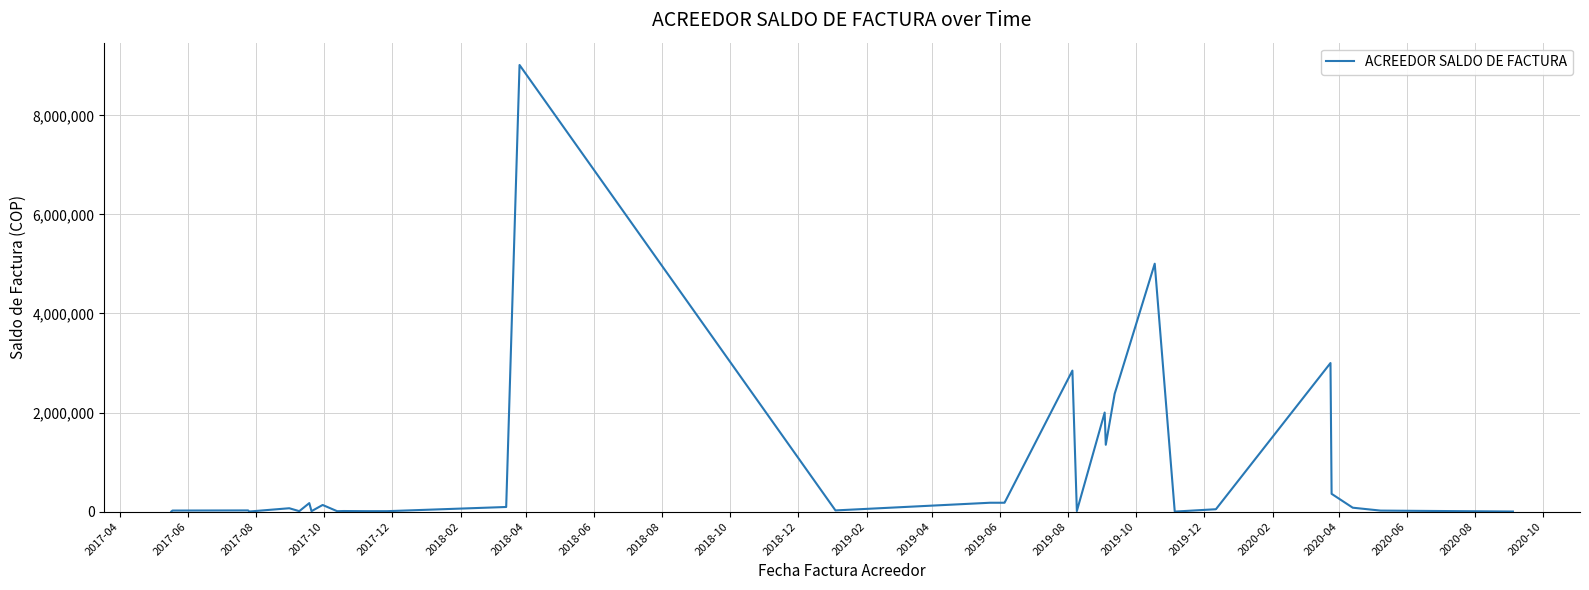

How many interior local peaks (higher than both neighbors) does the data have?

10